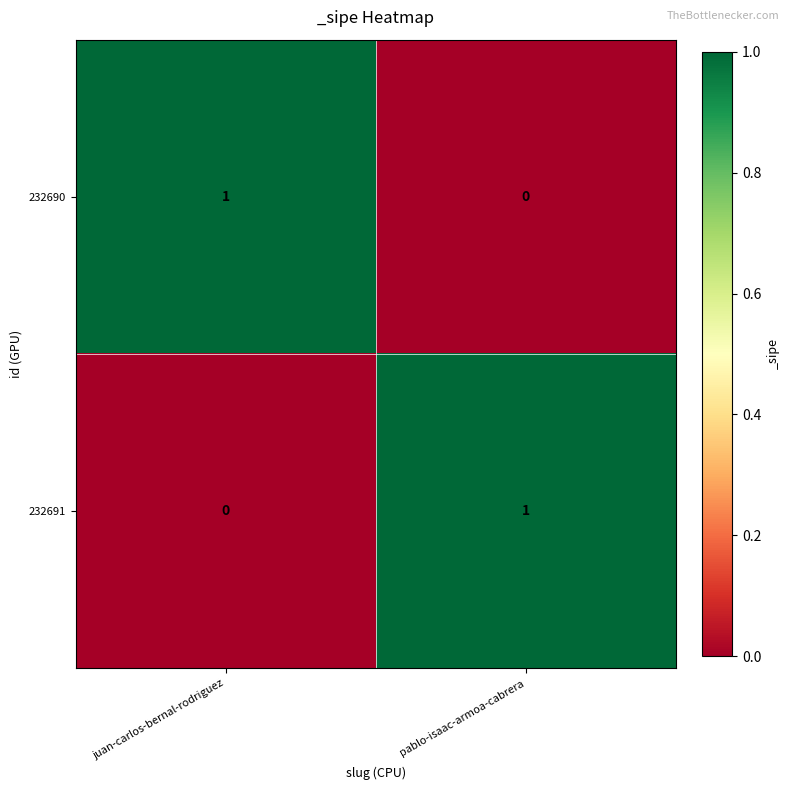

At which label is 232691 closest to 0?

juan-carlos-bernal-rodriguez